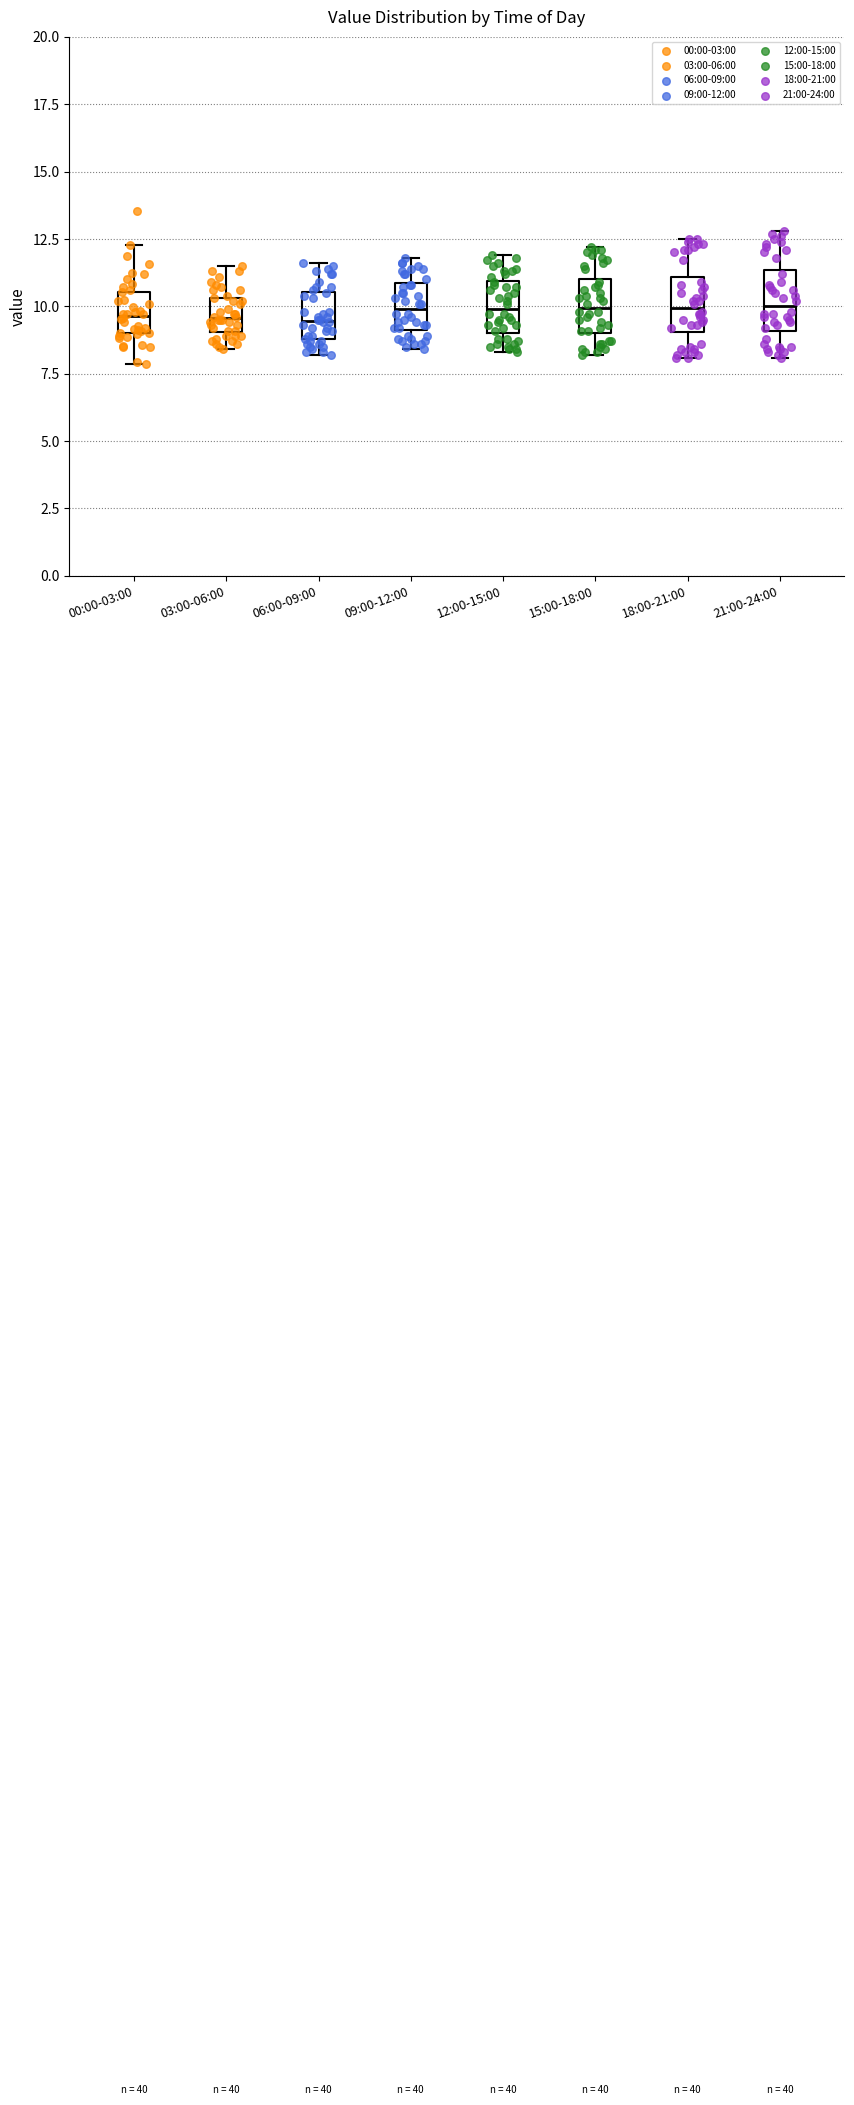

Where does the lower whisker of the box for 18:00-21:00 end on the y-axis? The values are not printed on the chart, so give them approximately, as read against the axis.

8.0